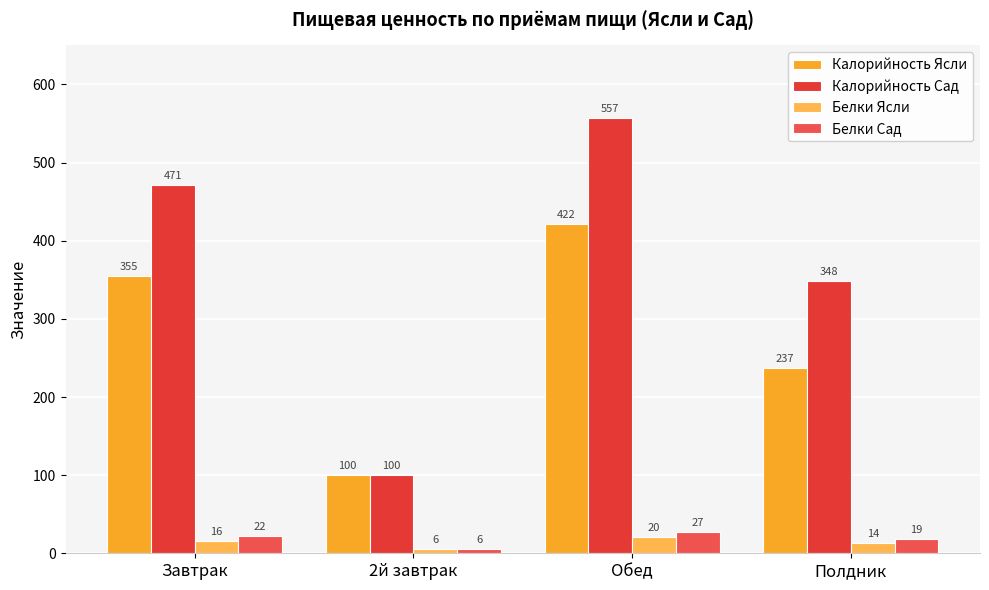

Which category has the highest value in the Белки Сад series?

Обед